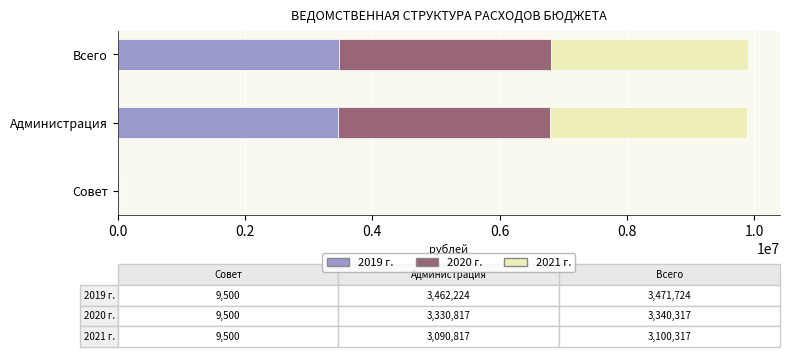

Is it true that 2019 г. equals 5527768.6 at Администрация?

False